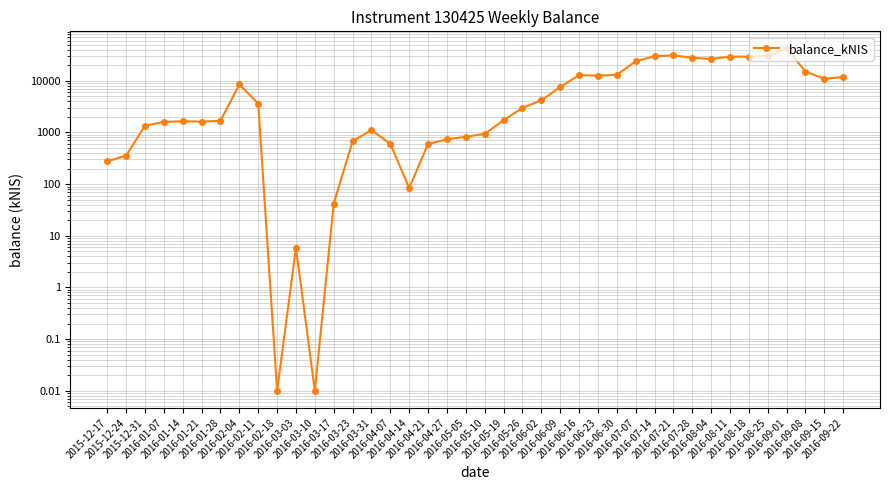

What is the average value?

9754.5